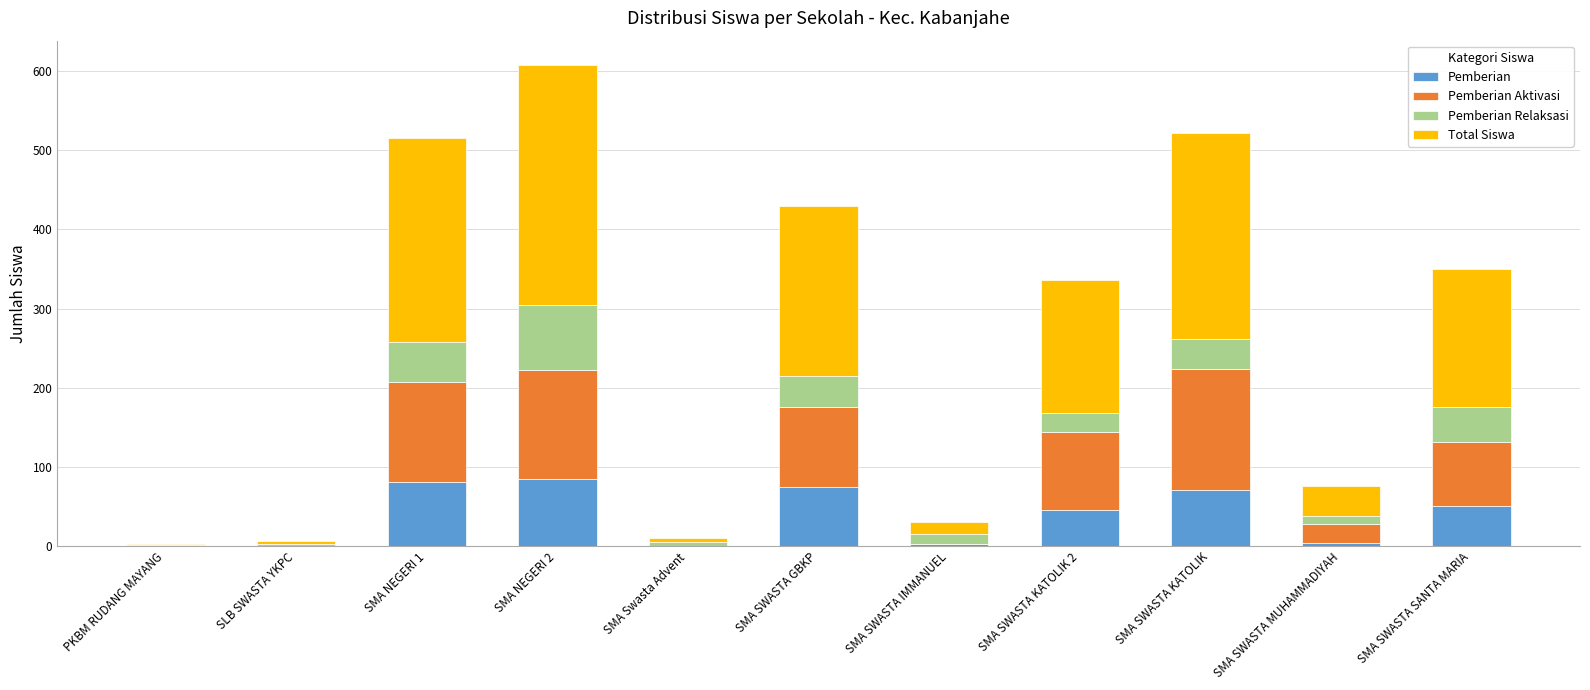

At which category is the sum across all series the highest?

SMA NEGERI 2